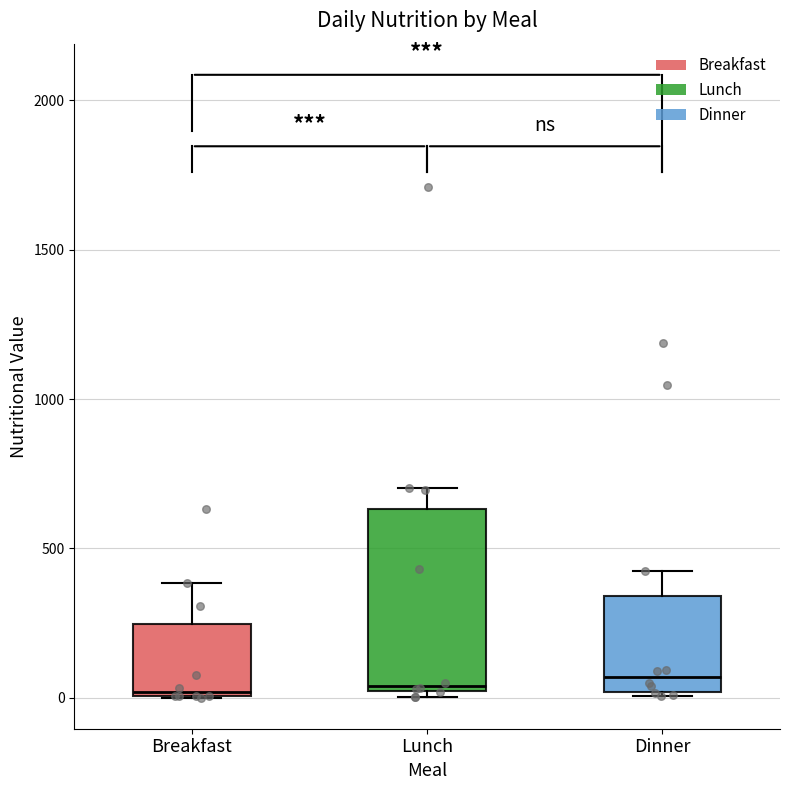

Where does the median line of the box for Lunch sit on the y-axis? The values are not printed on the chart, so give them approximately, as read against the axis.

50